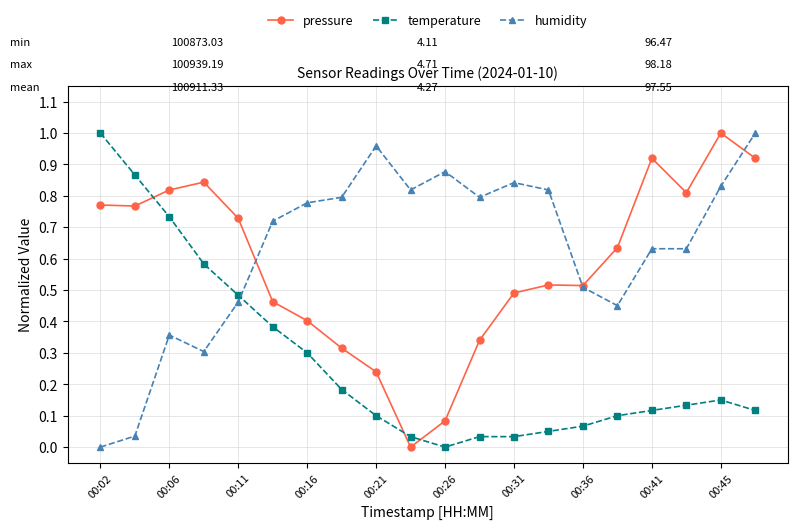

Which series has the largest total across all categories?

humidity